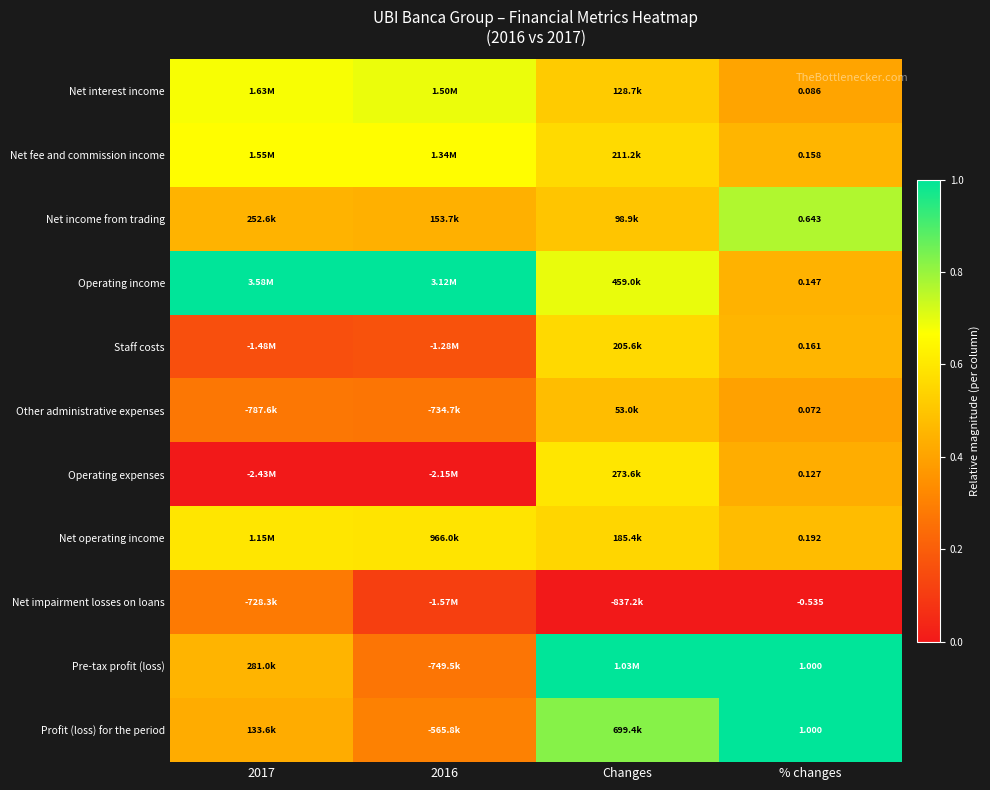

What is the difference between the maximum and minimum values in the Net impairment losses on loans series?

0.3